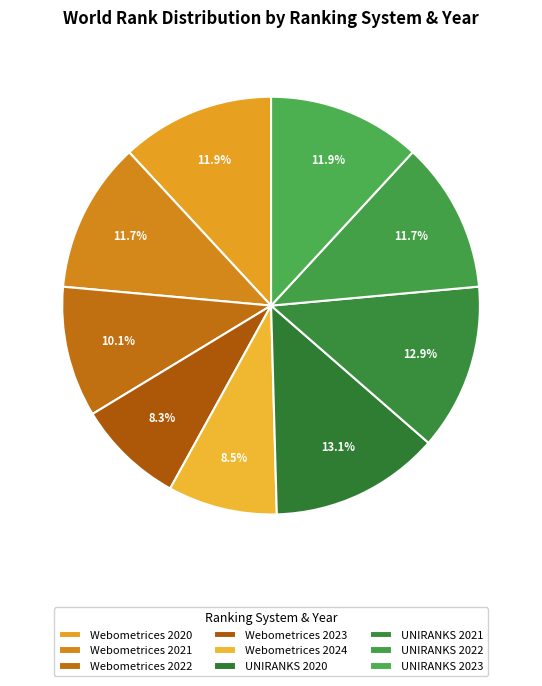

How many slices are in this pie chart?

9